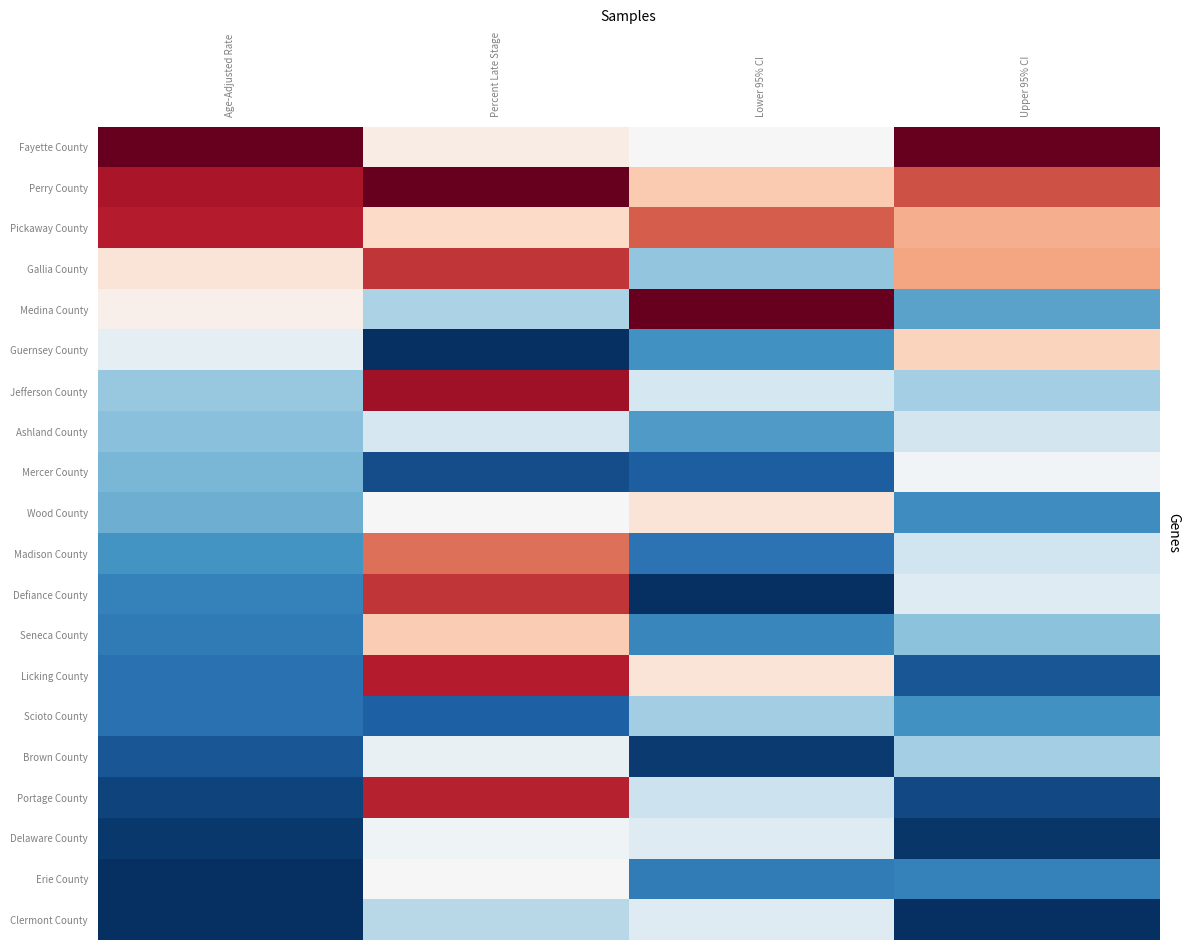

What is the total value across all series at Age-Adjusted Rate?

-3.6